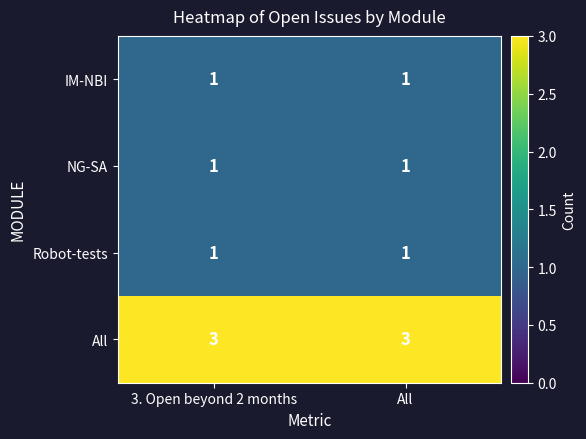

The All series shows 4 at All. True or false?

False